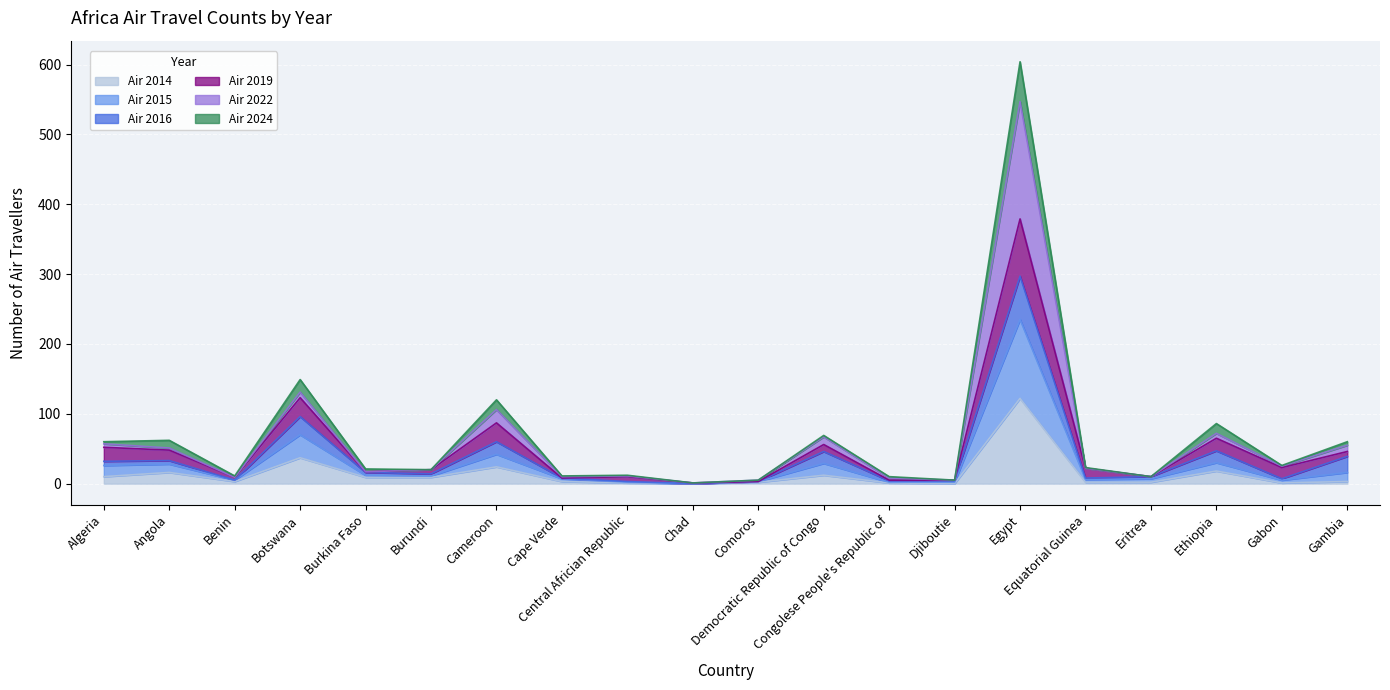

What is the maximum value for Air 2014?

122